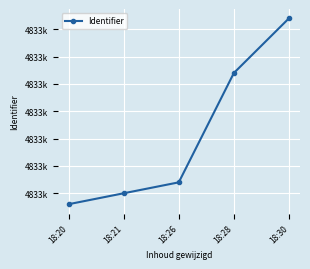

List the labels in order of value, largest first.

18:30, 18:28, 18:26, 18:21, 18:20